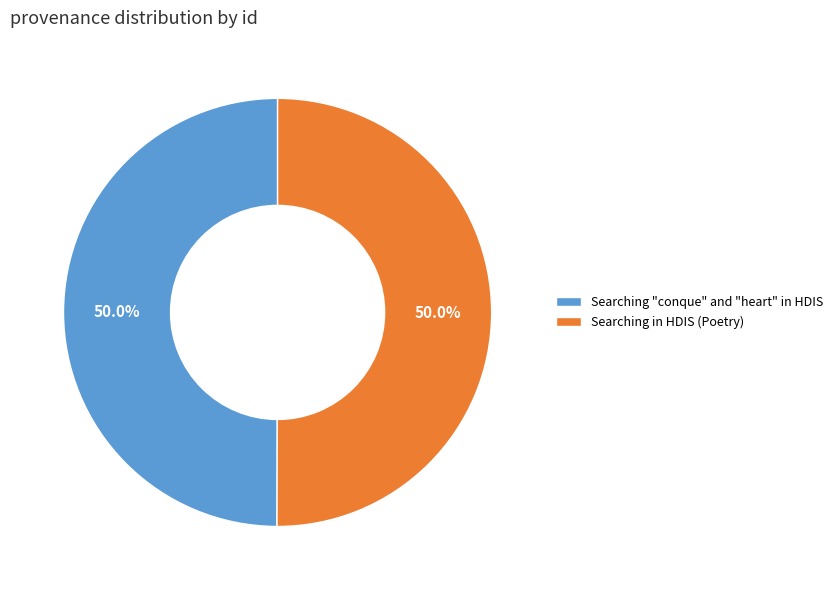

What percentage do Searching in HDIS (Poetry) and Searching "conque" and "heart" in HDIS together represent?

100.0%